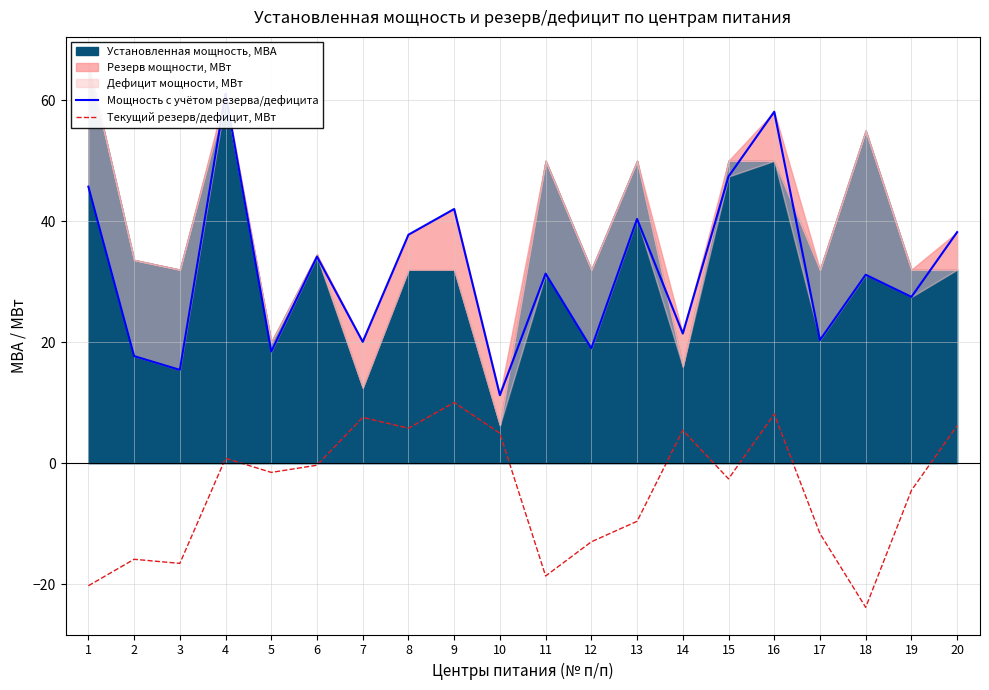

Reading right to left, transcribe all the data shown in this chart.

Мощность с учётом резерва/дефицита: 38.2	27.5	31.2	20.4	58.1	47.4	21.4	40.4	19.0	31.3	11.2	42.0	37.8	20.1	34.2	18.5	61.1	15.4	17.7	45.7
Текущий резерв/дефицит, МВт: 6.2	-4.5	-23.8	-11.6	8.1	-2.6	5.4	-9.6	-13.0	-18.7	4.9	10.0	5.8	7.6	-0.3	-1.5	0.8	-16.6	-15.9	-20.3